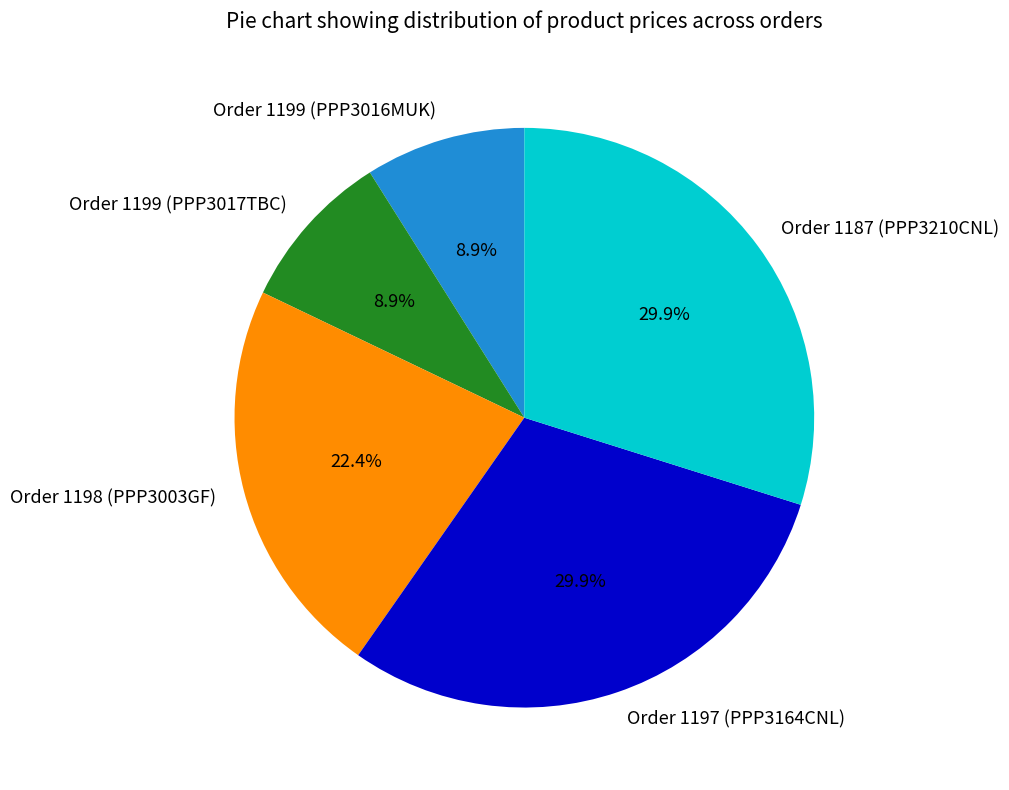

Does Order 1199 (PPP3017TBC) account for over 50% of the chart?

No